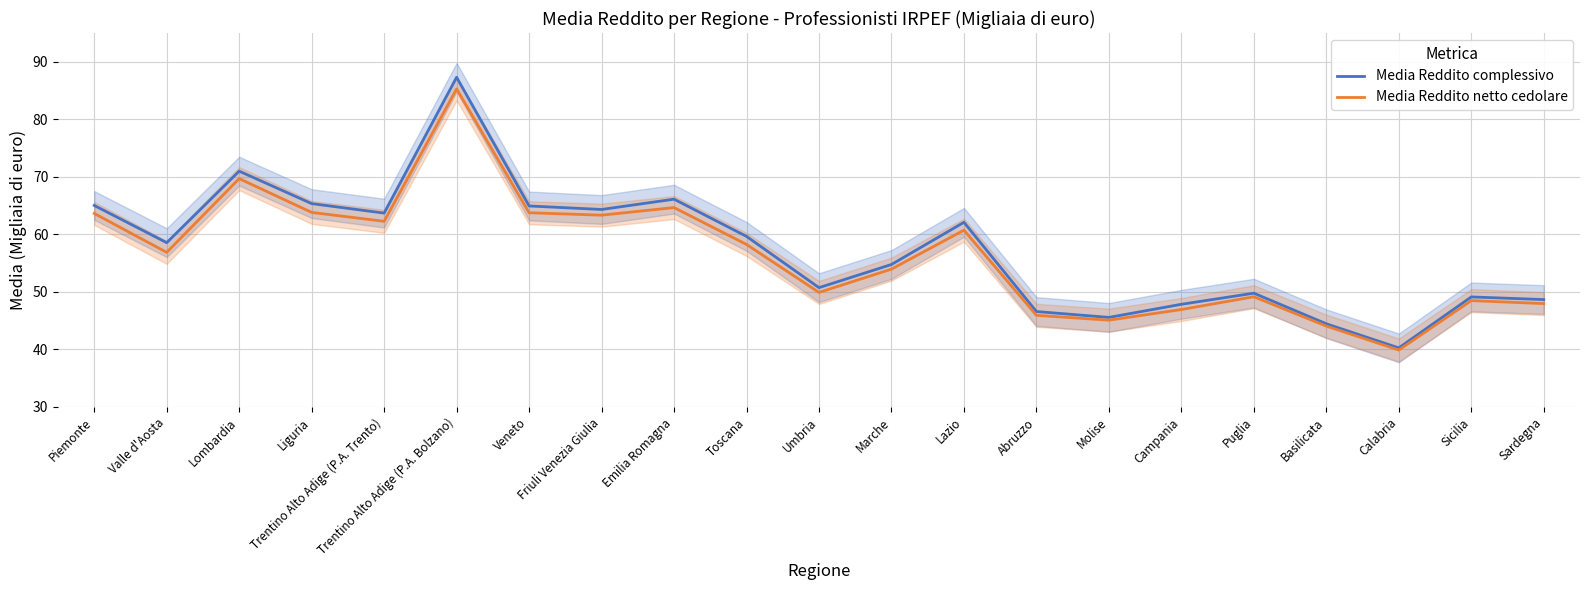

Which category has the lowest value across all series?

Calabria